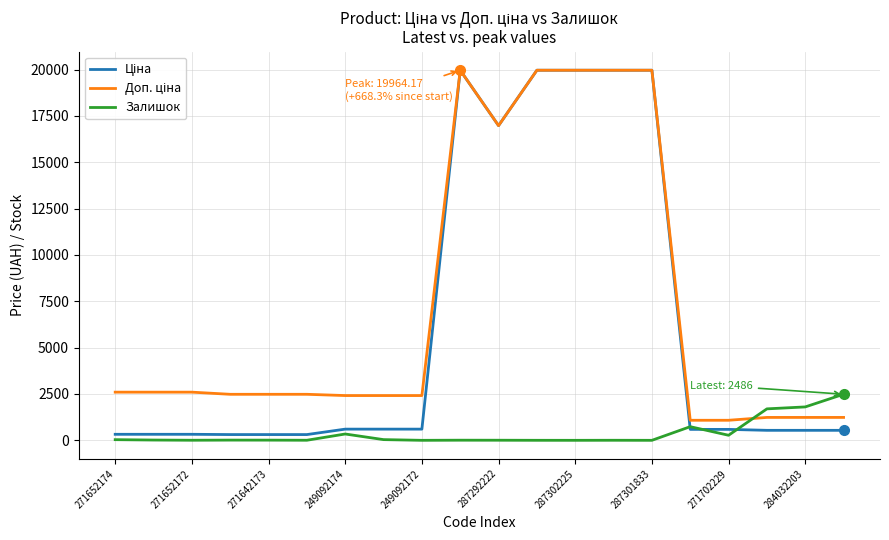

Is this an area chart (filled region under the line)?

No